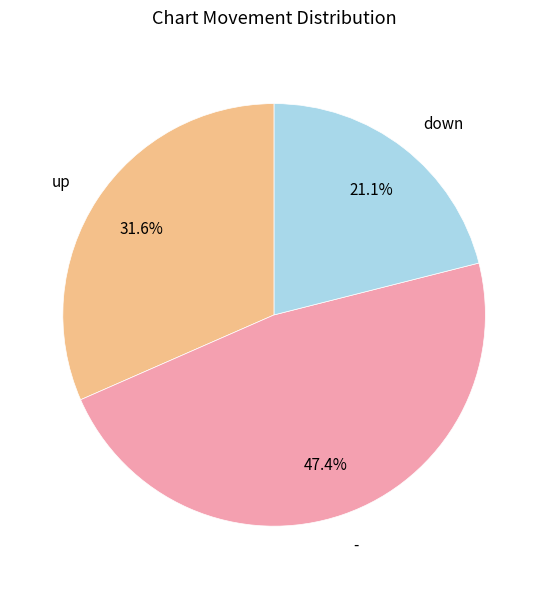

Does down account for over 50% of the chart?

No